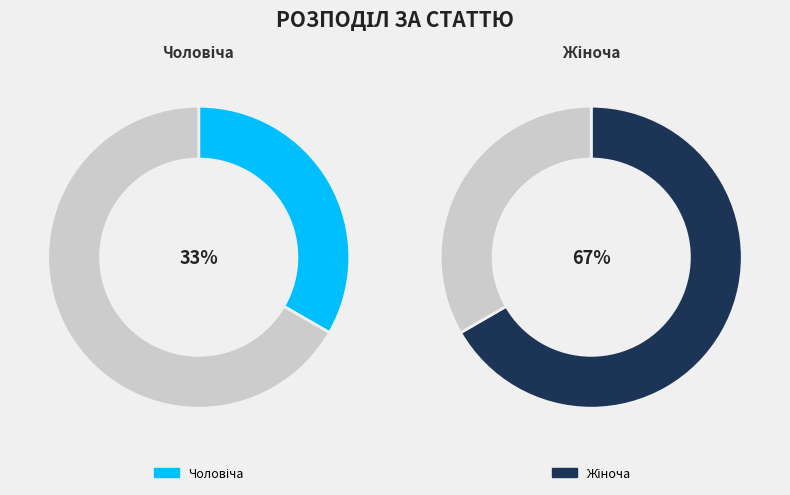

To the nearest percent, what is the combined percentage of Чоловіча and Жіноча?

100%